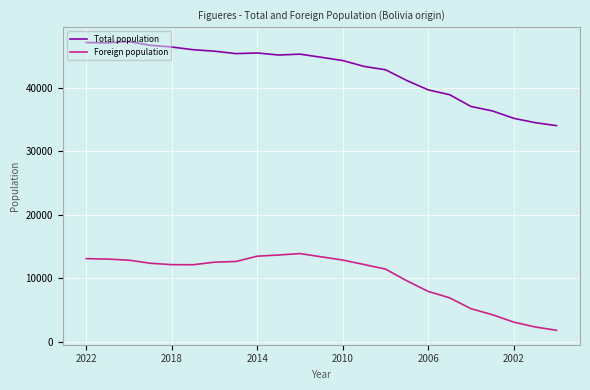

True or false: Foreign population and Total population cross at least once.

False